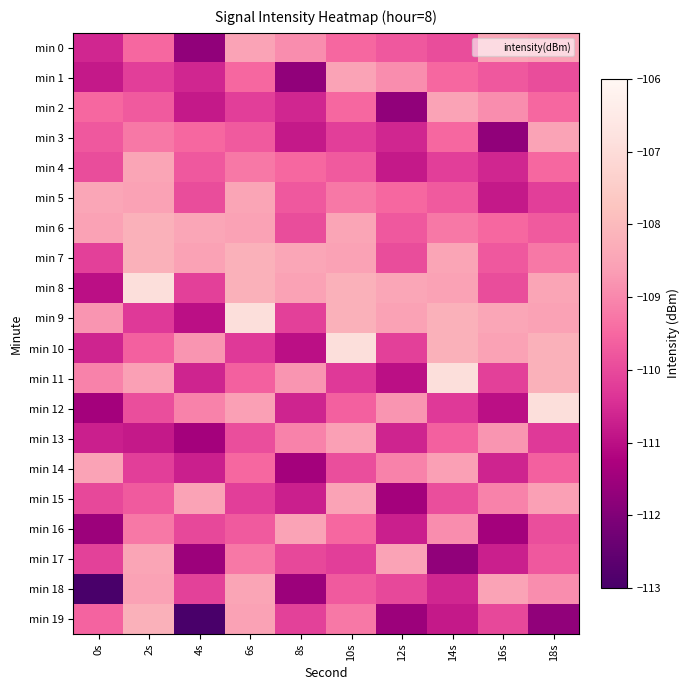

At how many categories does at least one series exceed -110?

10